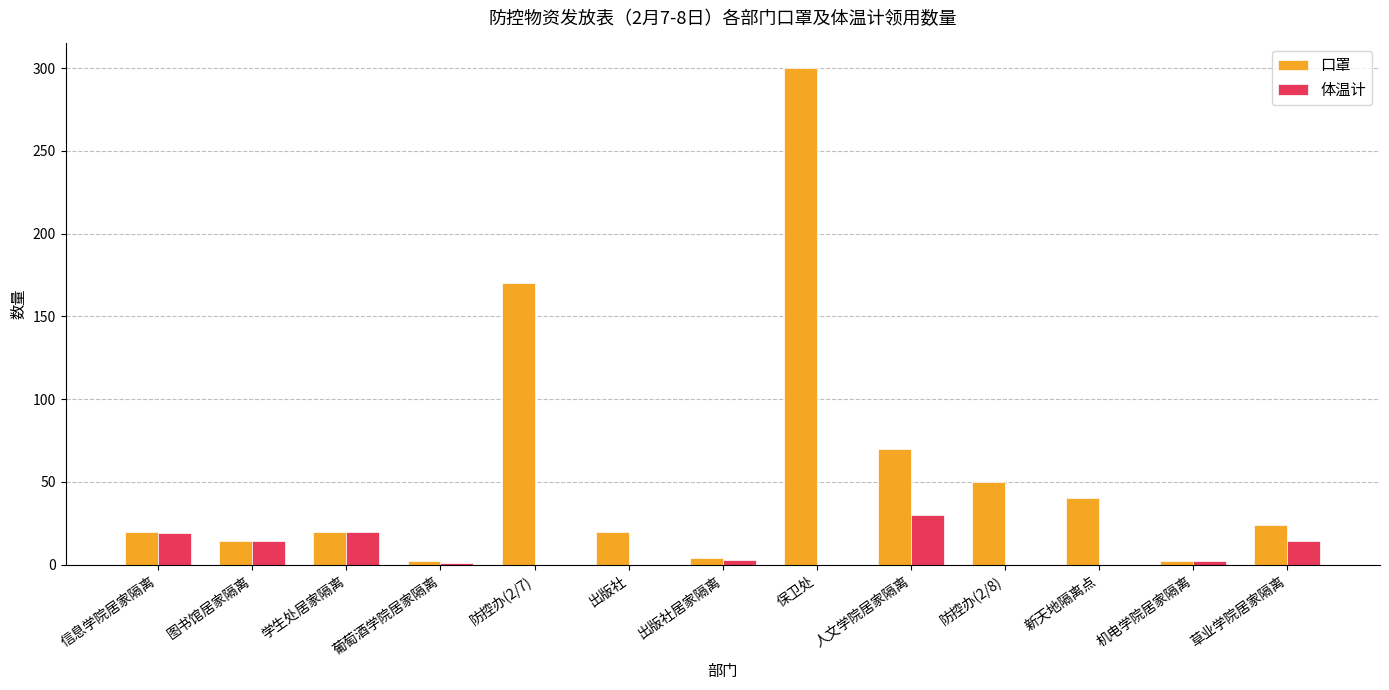

At which label does 体温计 first exceed 2?

信息学院居家隔离